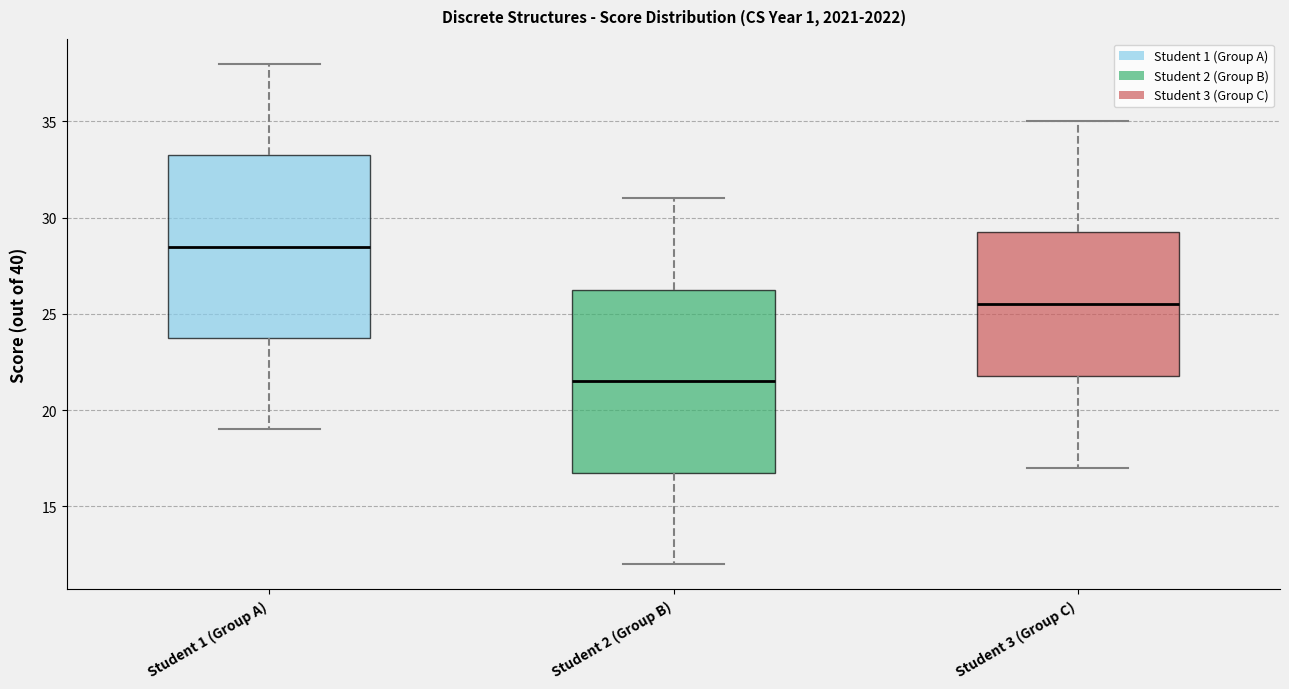

Where does the median line of the box for Student 1 (Group A) sit on the y-axis? The values are not printed on the chart, so give them approximately, as read against the axis.

28.5